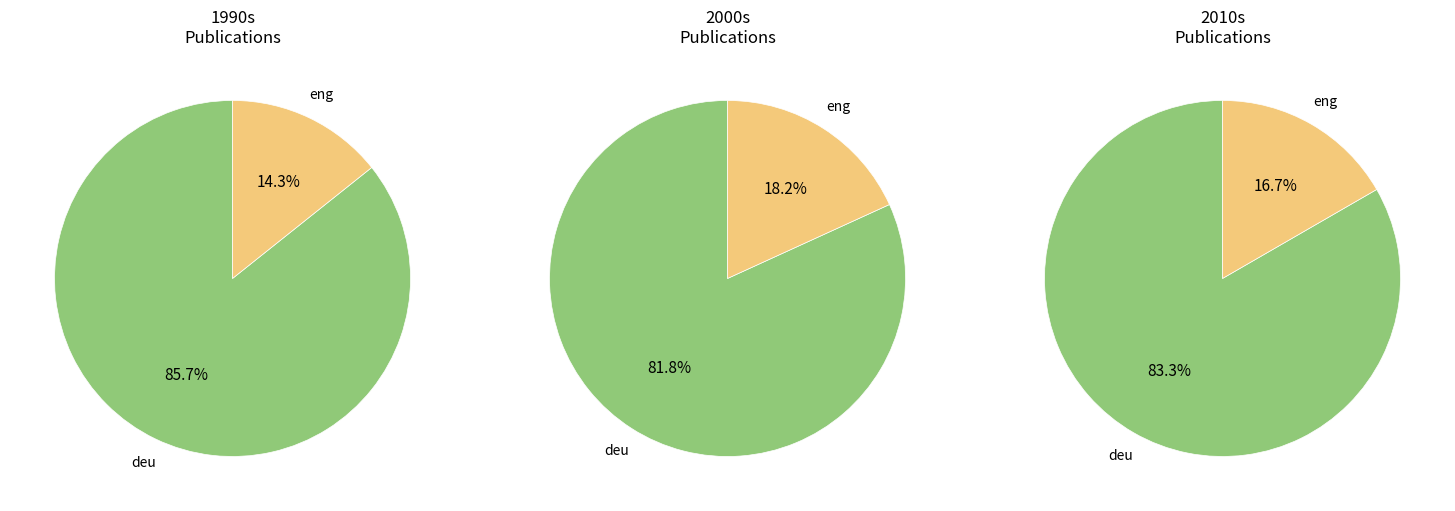

Is it true that eng is 29% of the pie?

False